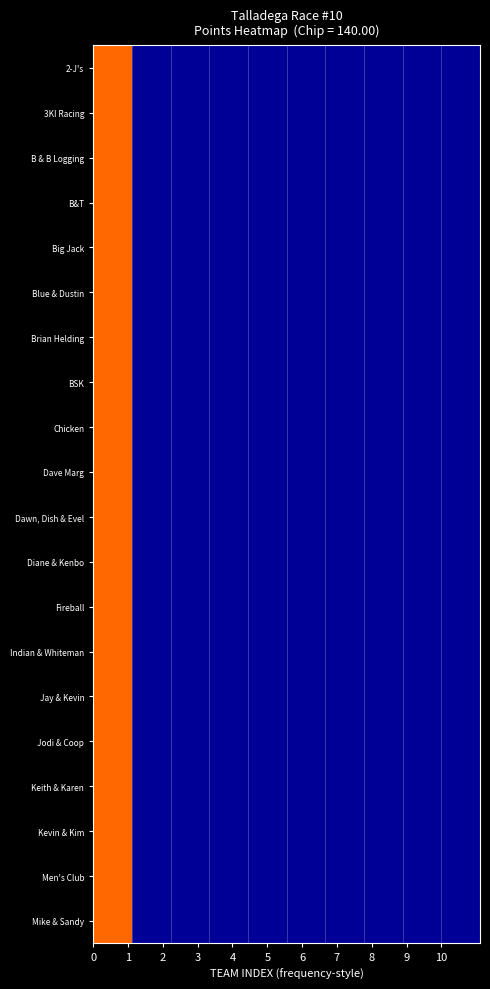

Reading right to left, transcribe all the data shown in this chart.

2-J's: 0.0	0.0	0.0	0.0	0.0	0.0	0.0	0.0	0.0	0.8
3KI Racing: 0.0	0.0	0.0	0.0	0.0	0.0	0.0	0.0	0.0	0.8
B & B Logging: 0.0	0.0	0.0	0.0	0.0	0.0	0.0	0.0	0.0	0.8
B&T: 0.0	0.0	0.0	0.0	0.0	0.0	0.0	0.0	0.0	0.8
Big Jack: 0.0	0.0	0.0	0.0	0.0	0.0	0.0	0.0	0.0	0.8
Blue & Dustin: 0.0	0.0	0.0	0.0	0.0	0.0	0.0	0.0	0.0	0.8
Brian Helding: 0.0	0.0	0.0	0.0	0.0	0.0	0.0	0.0	0.0	0.8
BSK: 0.0	0.0	0.0	0.0	0.0	0.0	0.0	0.0	0.0	0.8
Chicken: 0.0	0.0	0.0	0.0	0.0	0.0	0.0	0.0	0.0	0.8
Dave Marg: 0.0	0.0	0.0	0.0	0.0	0.0	0.0	0.0	0.0	0.8
Dawn, Dish & Evel: 0.0	0.0	0.0	0.0	0.0	0.0	0.0	0.0	0.0	0.8
Diane & Kenbo: 0.0	0.0	0.0	0.0	0.0	0.0	0.0	0.0	0.0	0.8
Fireball: 0.0	0.0	0.0	0.0	0.0	0.0	0.0	0.0	0.0	0.8
Indian & Whiteman: 0.0	0.0	0.0	0.0	0.0	0.0	0.0	0.0	0.0	0.8
Jay & Kevin: 0.0	0.0	0.0	0.0	0.0	0.0	0.0	0.0	0.0	0.8
Jodi & Coop: 0.0	0.0	0.0	0.0	0.0	0.0	0.0	0.0	0.0	0.8
Keith & Karen: 0.0	0.0	0.0	0.0	0.0	0.0	0.0	0.0	0.0	0.8
Kevin & Kim: 0.0	0.0	0.0	0.0	0.0	0.0	0.0	0.0	0.0	0.8
Men's Club: 0.0	0.0	0.0	0.0	0.0	0.0	0.0	0.0	0.0	0.8
Mike & Sandy: 0.0	0.0	0.0	0.0	0.0	0.0	0.0	0.0	0.0	0.8